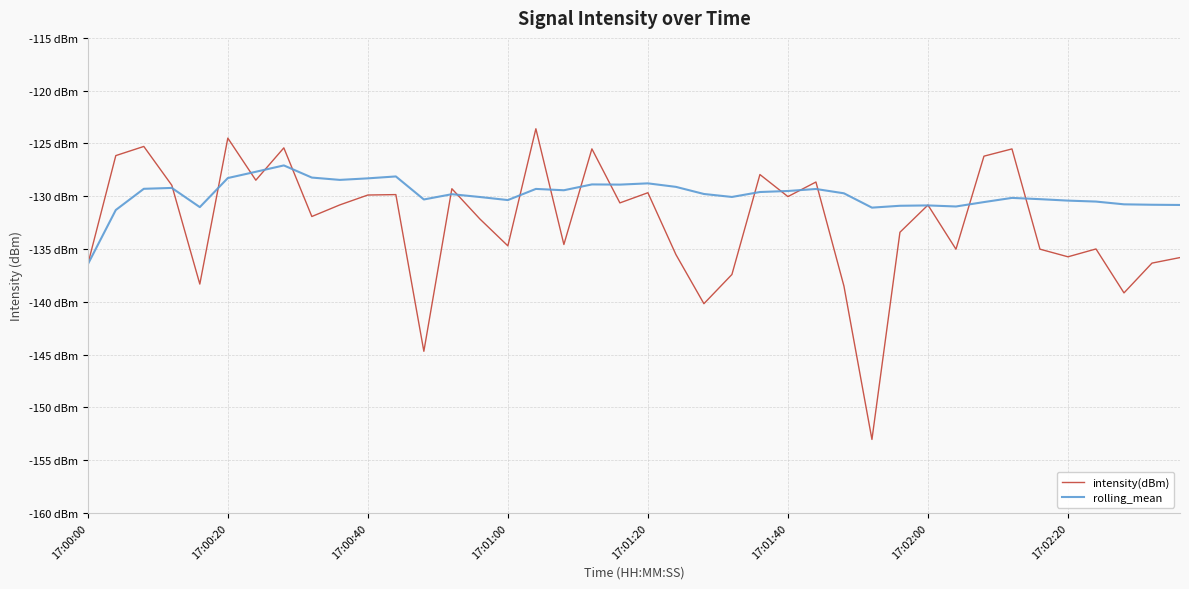

Does the chart have visible grid lines?

Yes